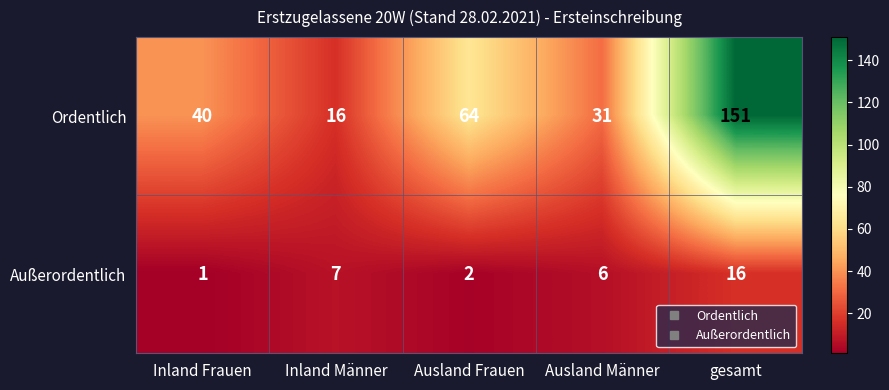

At which category is the sum across all series the highest?

gesamt